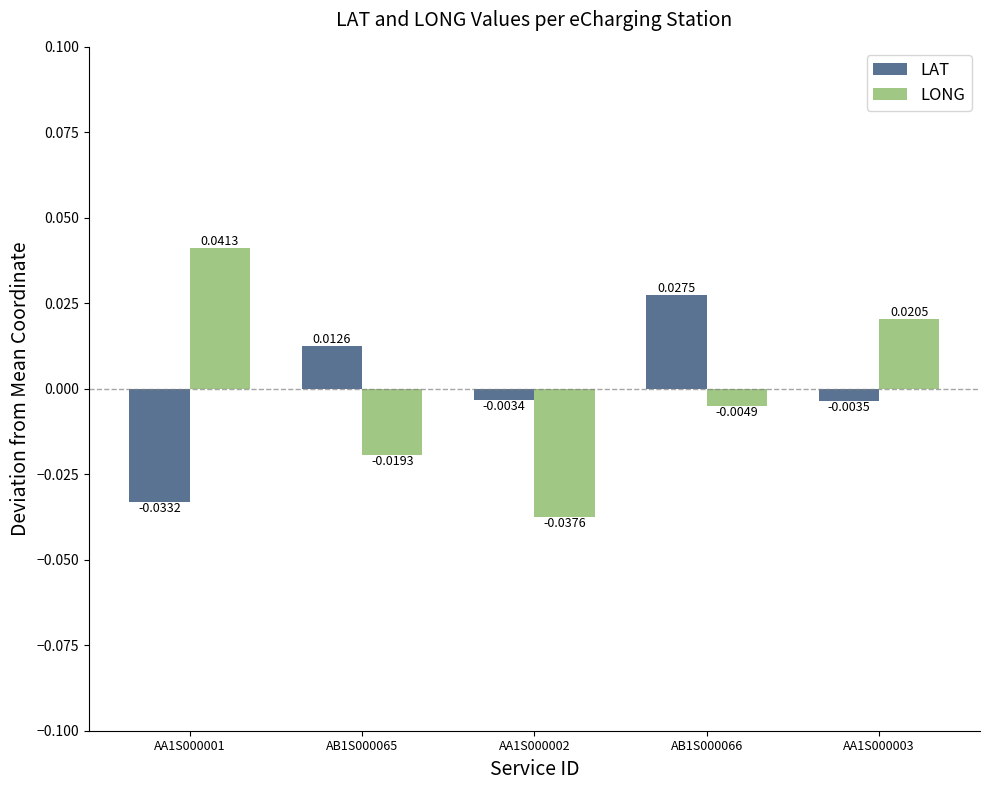

Rank the categories by LONG value from lowest to highest.

AA1S000002, AB1S000065, AB1S000066, AA1S000003, AA1S000001